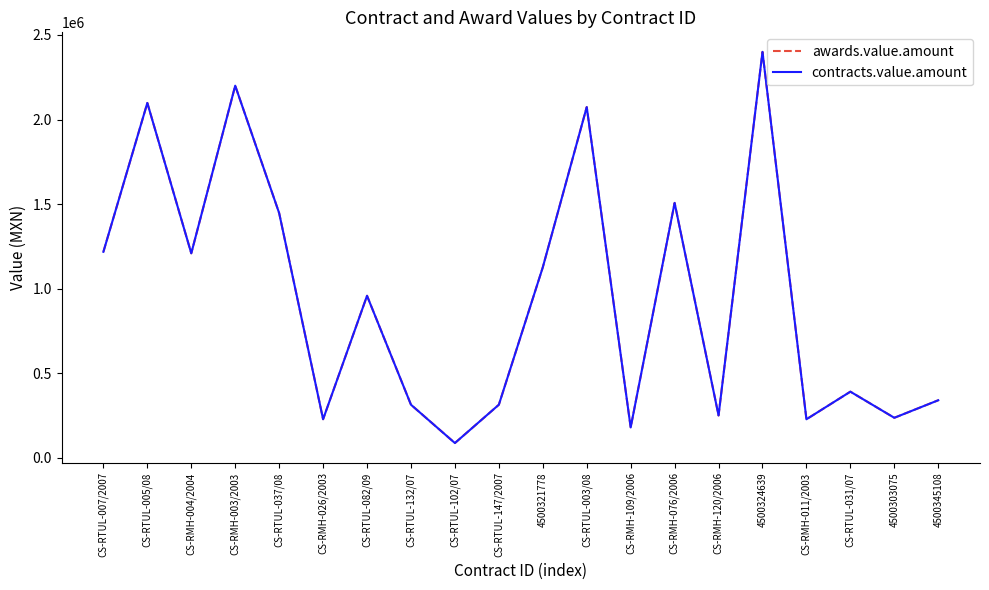

Does the chart have visible grid lines?

No